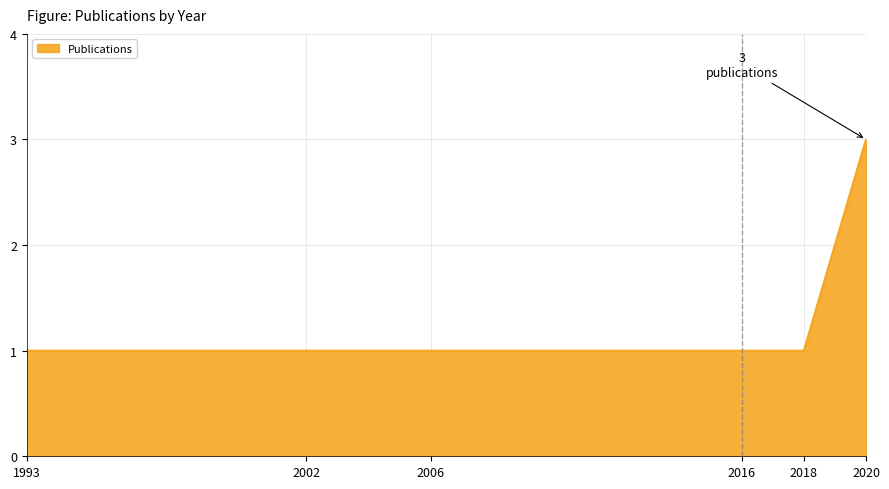

What is the ratio of the value at 2020 to the value at 2016?

3.0